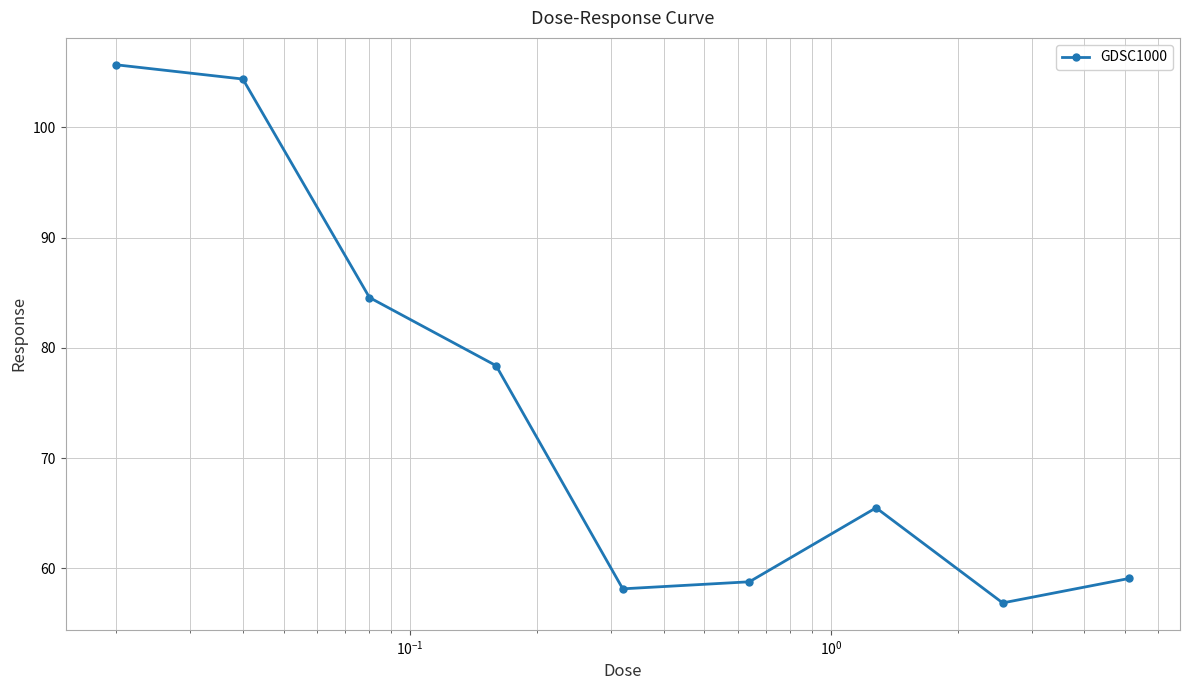

How many values exceed 65?

5